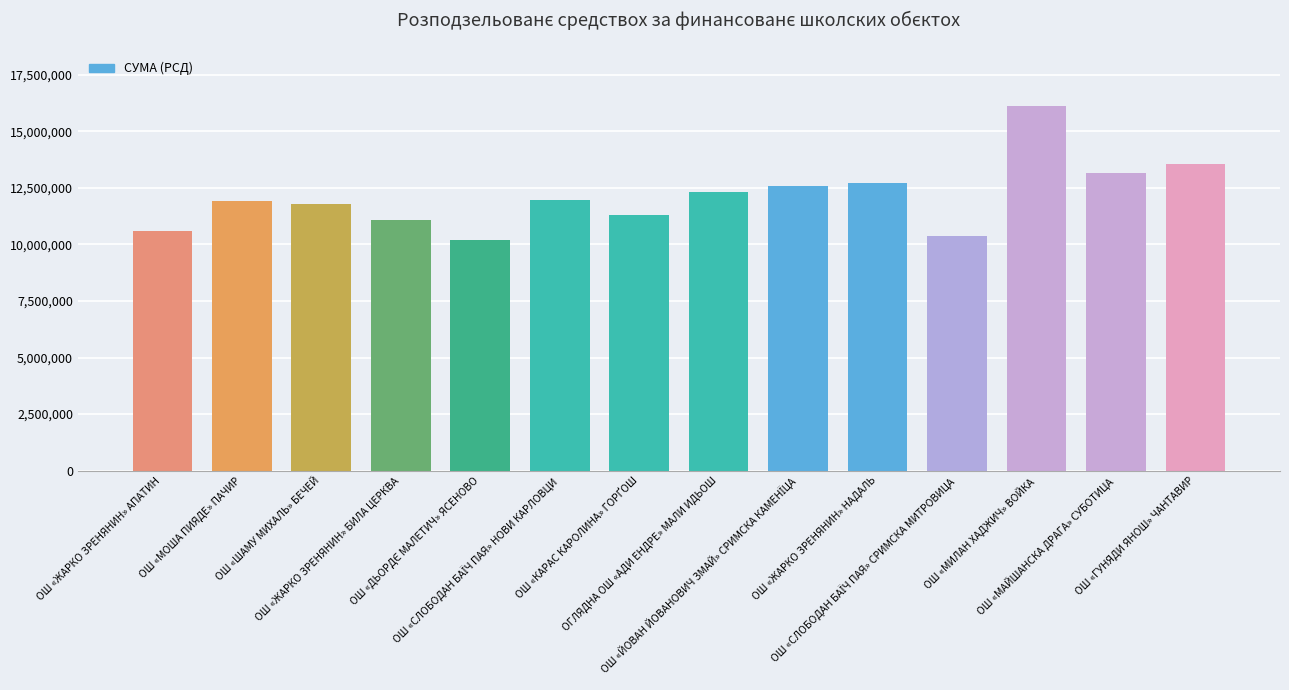

What is the label of the 4th bar from the left?

ОШ «ЖАРКО ЗРЕНЯНИН» БИЛА ЦЕРКВА